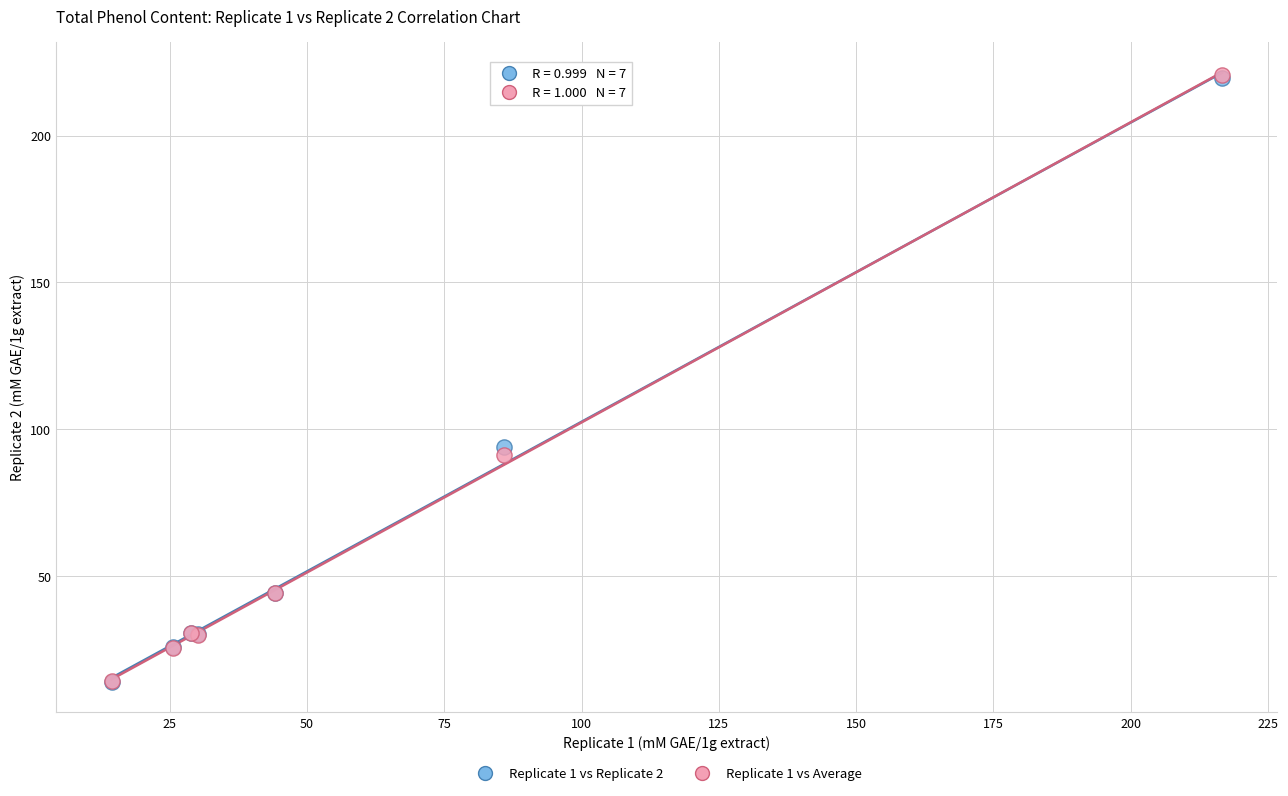

Which series has the largest Y range (max minus min)?

Replicate 1 vs Average